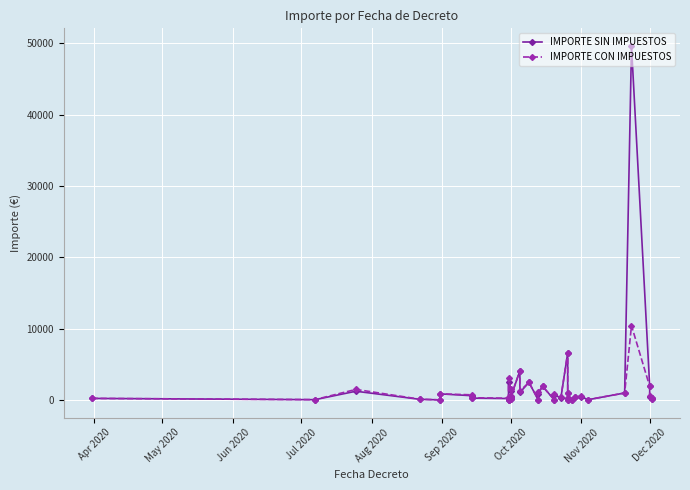

How many lines are shown in the chart?

2